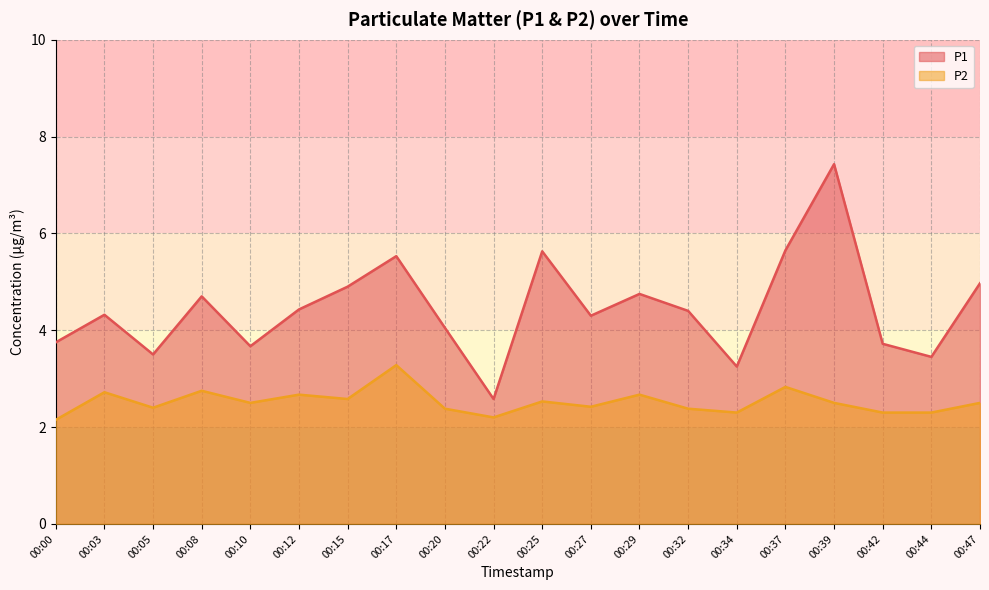

What is the sum of all P2 values?

50.4